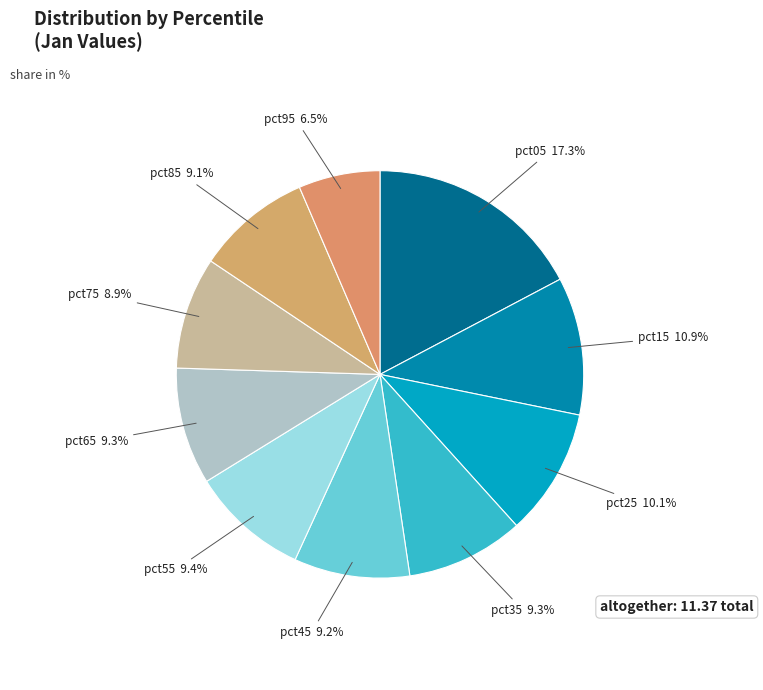

Which slice is the smallest?

pct95